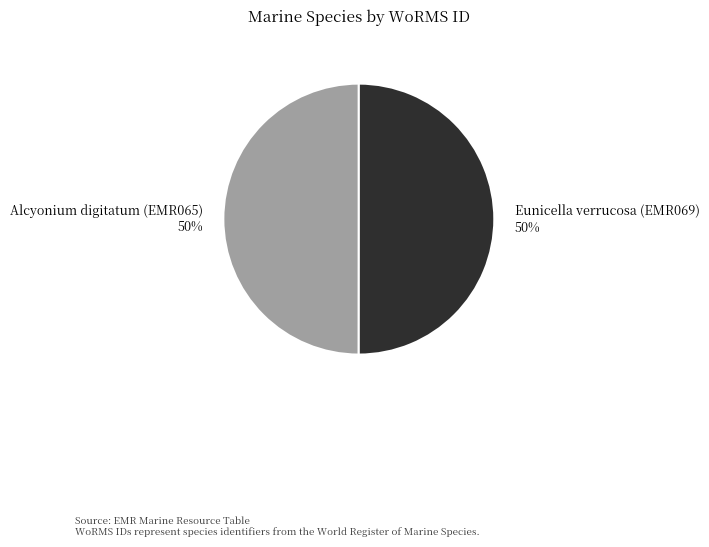

To the nearest percent, what is the average slice percentage?

50%